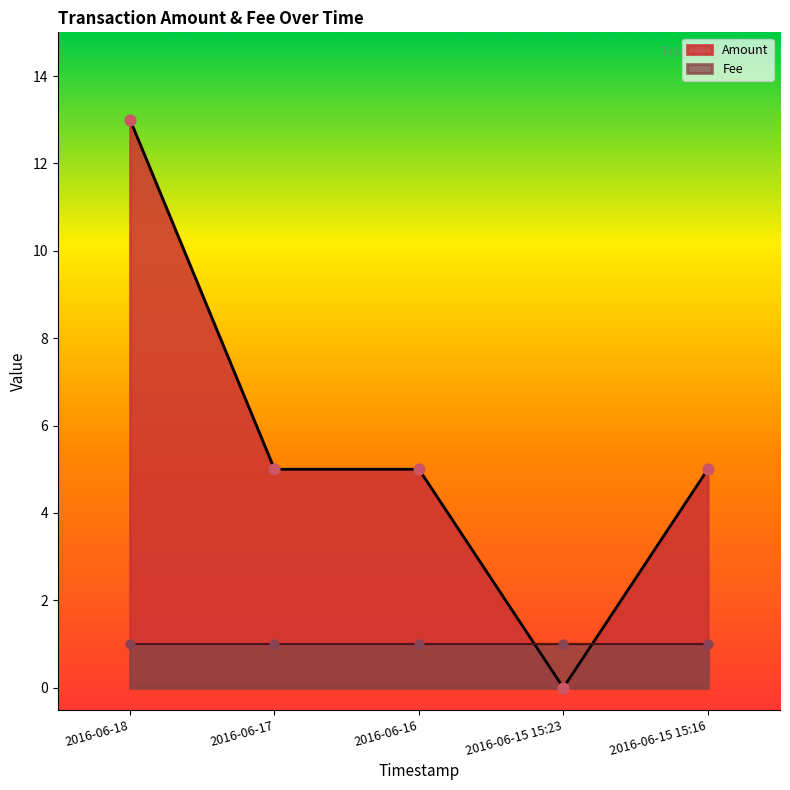

Which has a higher value, 2016-06-15 15:16 or 2016-06-18?

2016-06-18